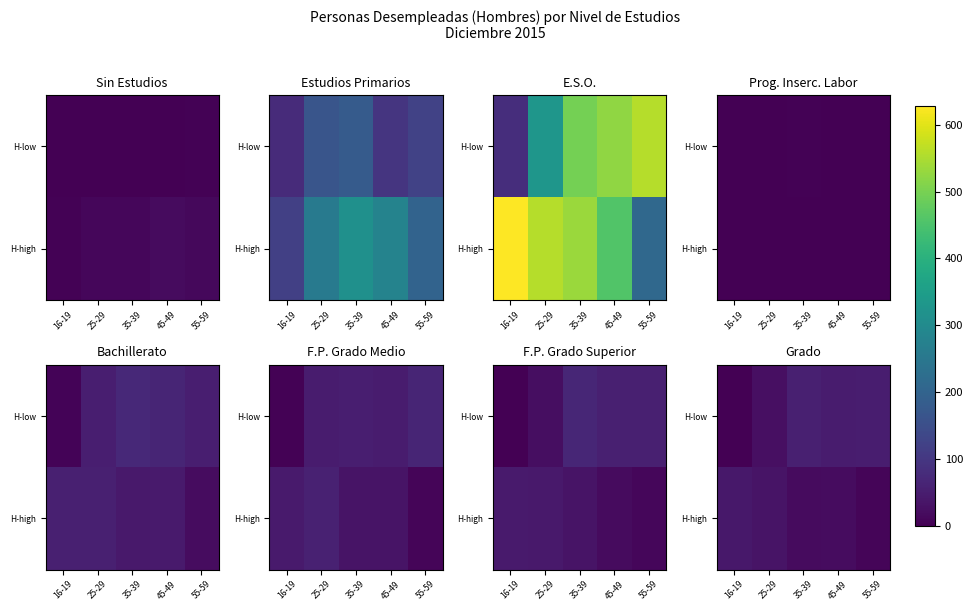

What is the difference between the second highest and second lowest values in the H-high series?

13